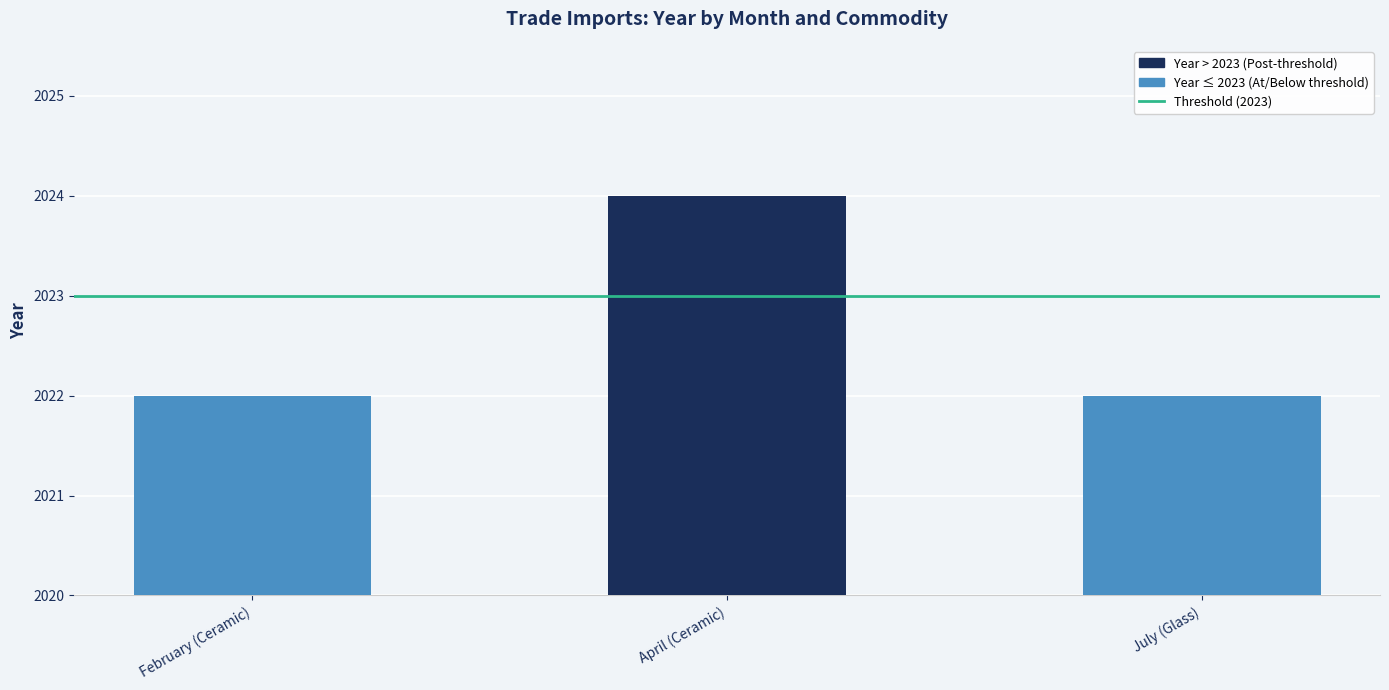

Reading left to right, what are all the values shown in this chart?

February (Ceramic)=2022	April (Ceramic)=2024	July (Glass)=2022